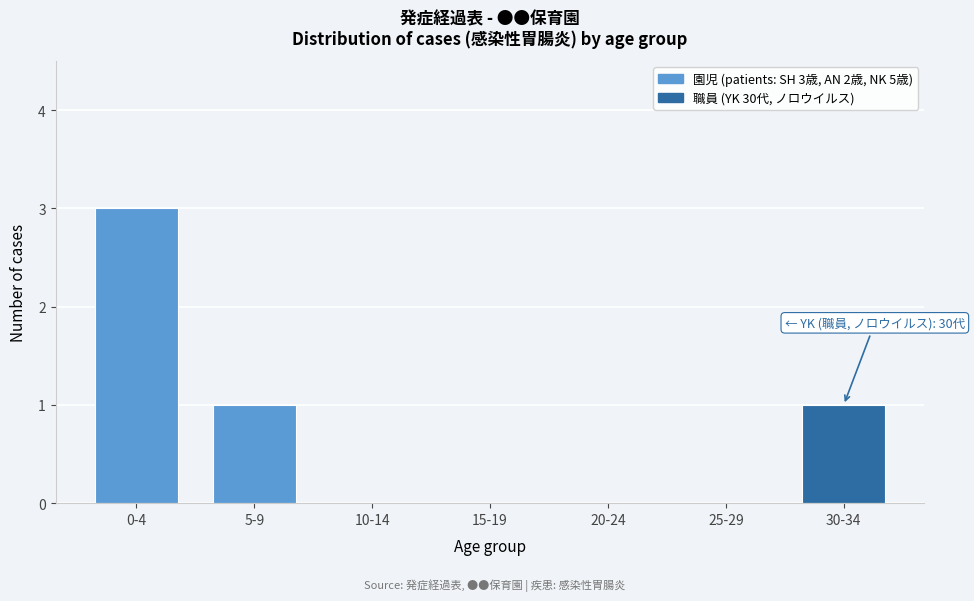

Reading left to right, list all the values displayed in this chart.

0-4=3	5-9=1	10-14=0	15-19=0	20-24=0	25-29=0	30-34=1